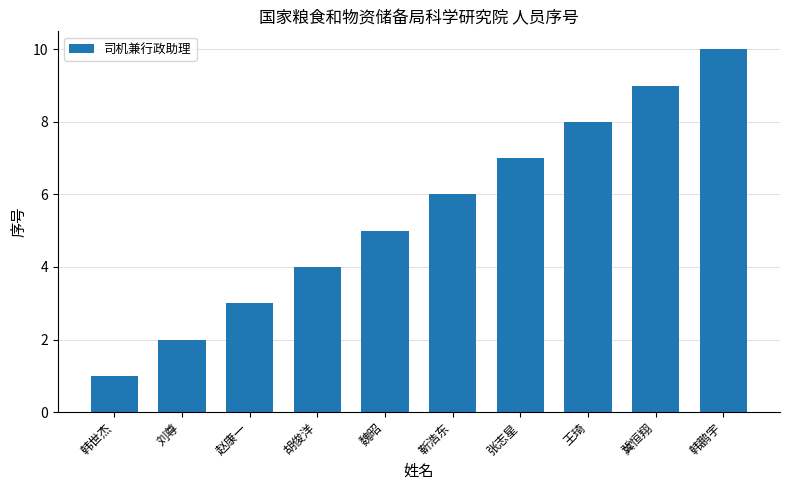

List the labels in order of value, largest first.

韩鹏宇, 冀恒翔, 王琦, 张志星, 靳浩东, 魏昭, 胡俊洋, 赵康一, 刘尊, 韩世杰